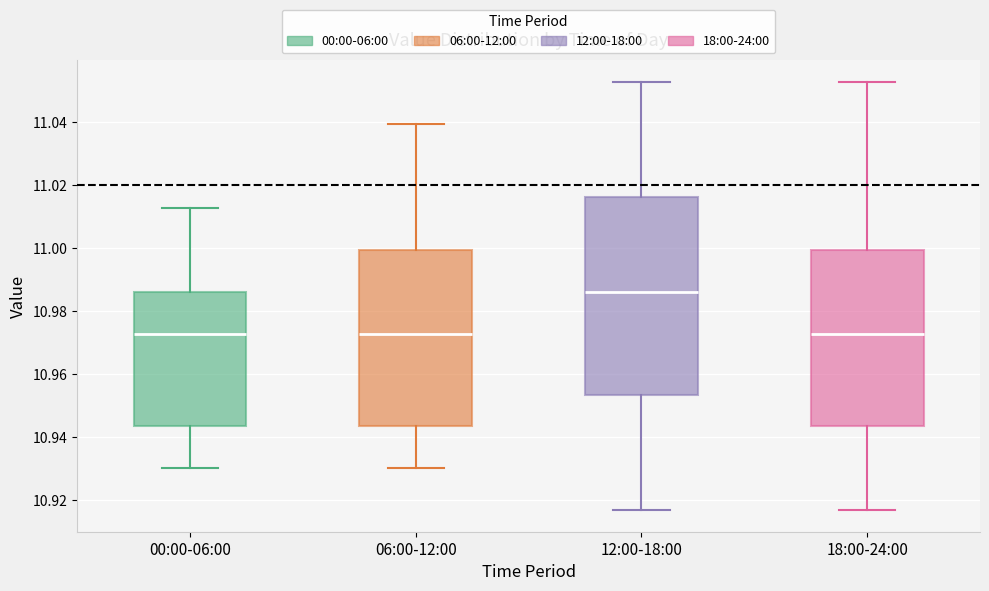

Which box is the tallest, from its lower edge to its upper edge?

12:00-18:00